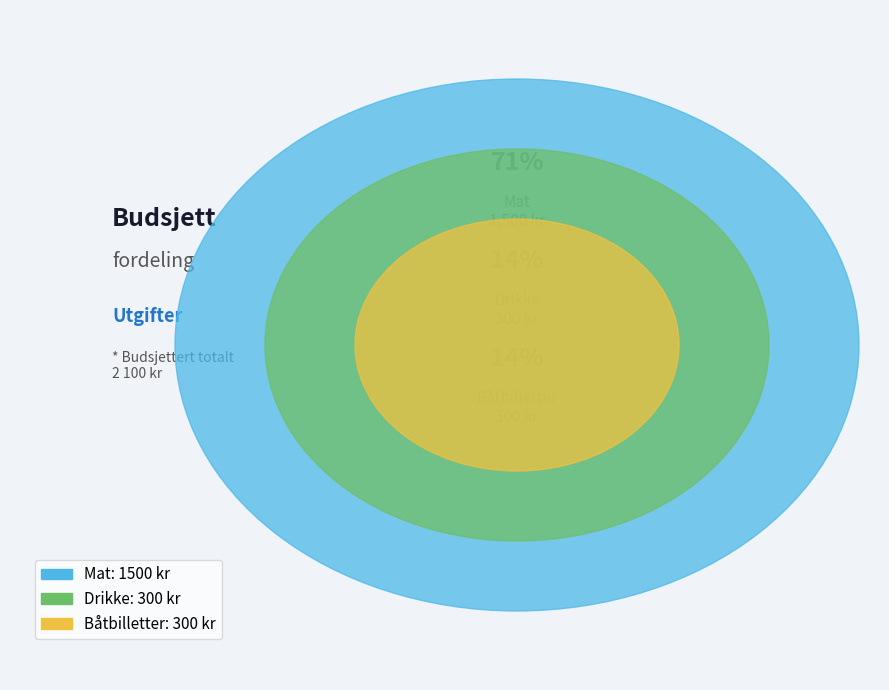

To the nearest percent, what is the difference between the largest and smallest slice percentages?

57%